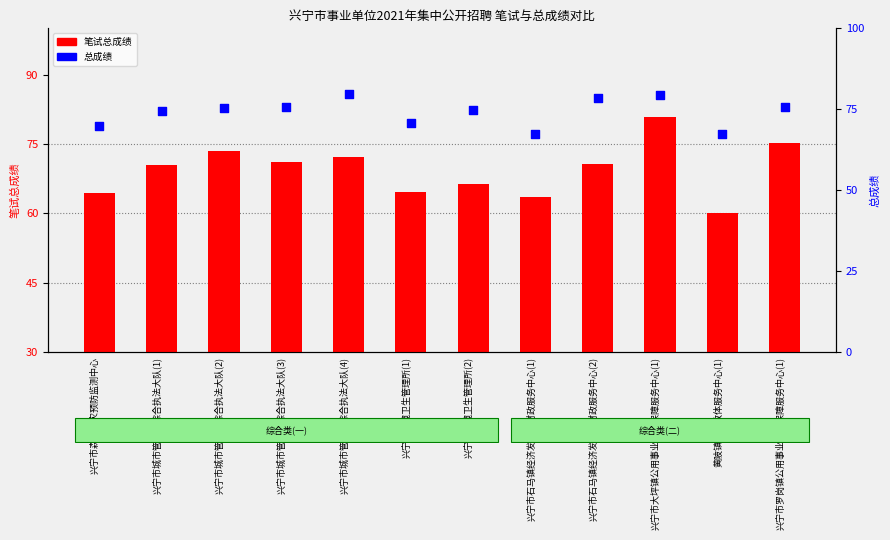

Which series contains the highest Y value?

总成绩